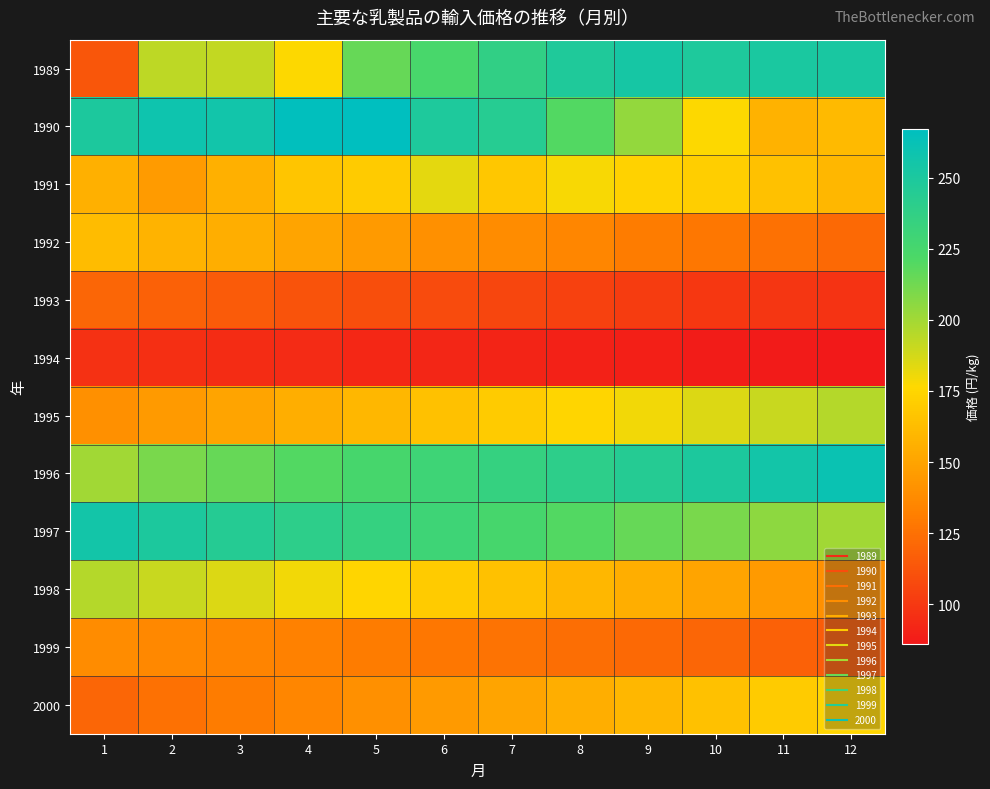

Which series has the widest spread of values?

1989